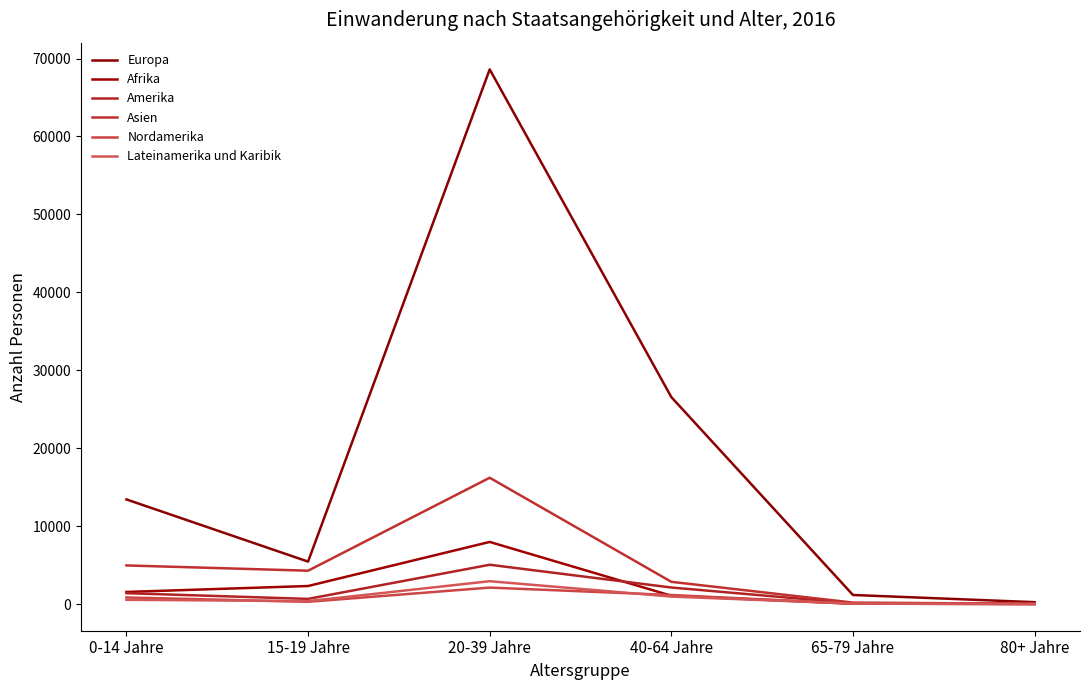

What is the difference between the highest and lowest values at 80+ Jahre?

234